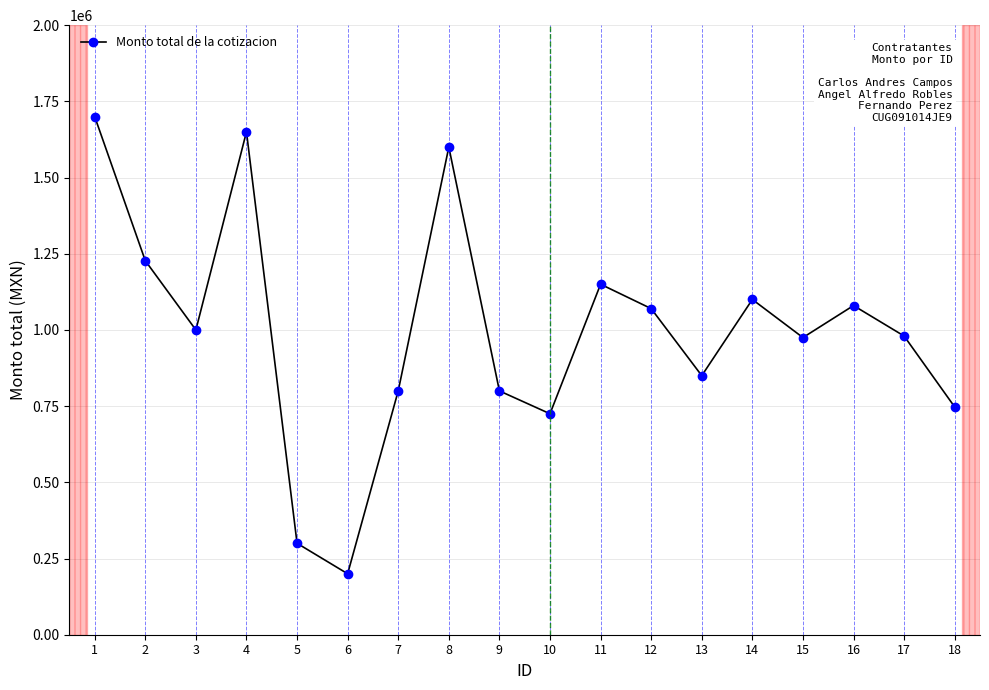

What is the sum of the values at 18 and 6?

947220